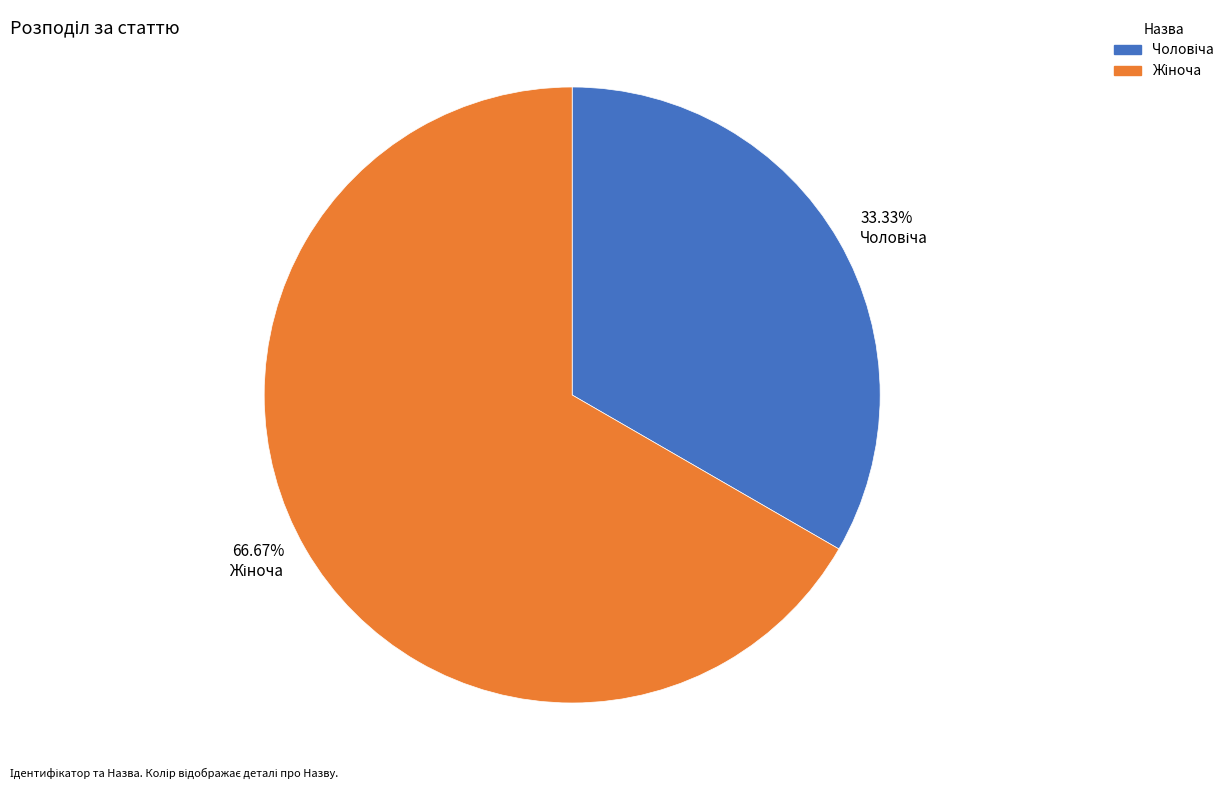

Does any single category account for the majority?

Yes